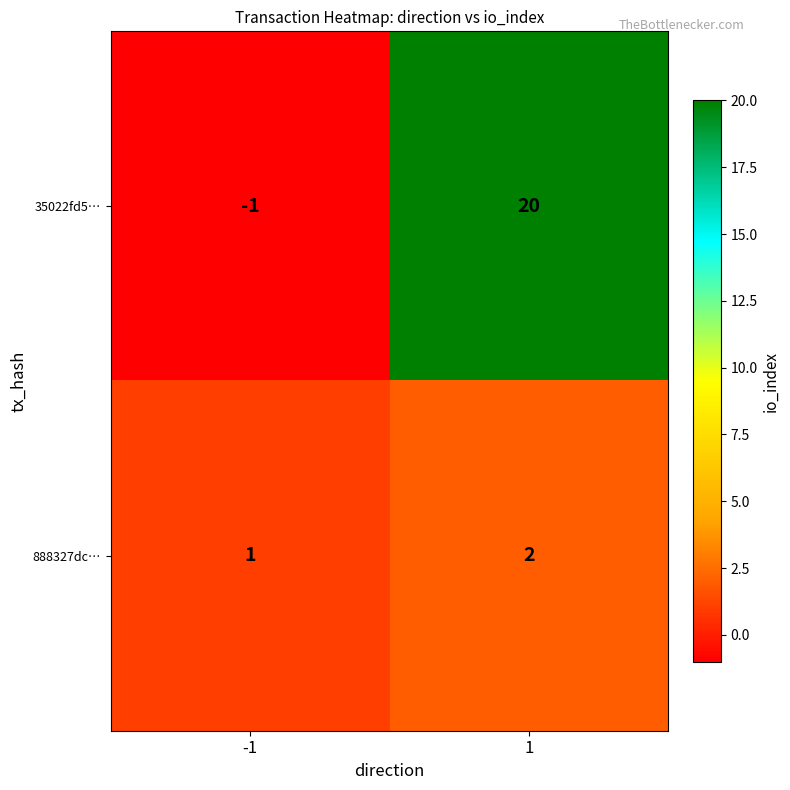

Between -1 and 1, which series saw the biggest shift?

35022fd5…